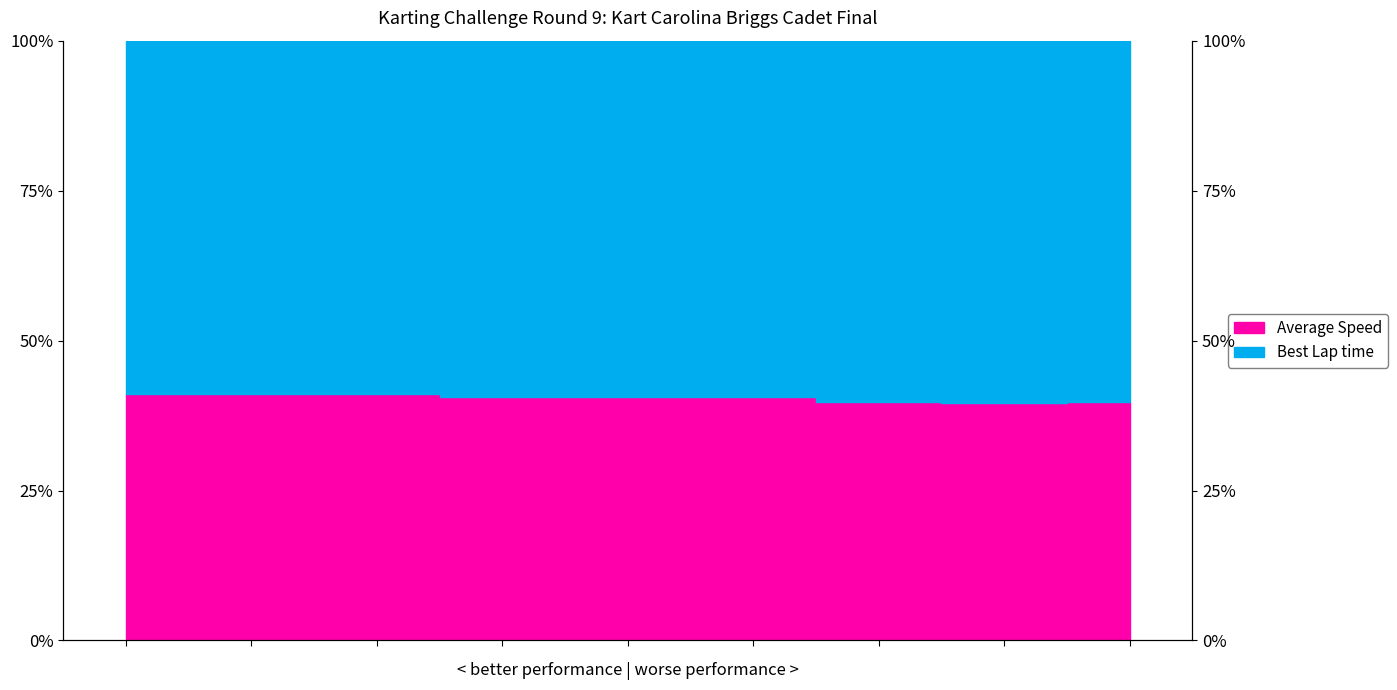

True or false: Best Lap time and Average Speed cross at least once.

False